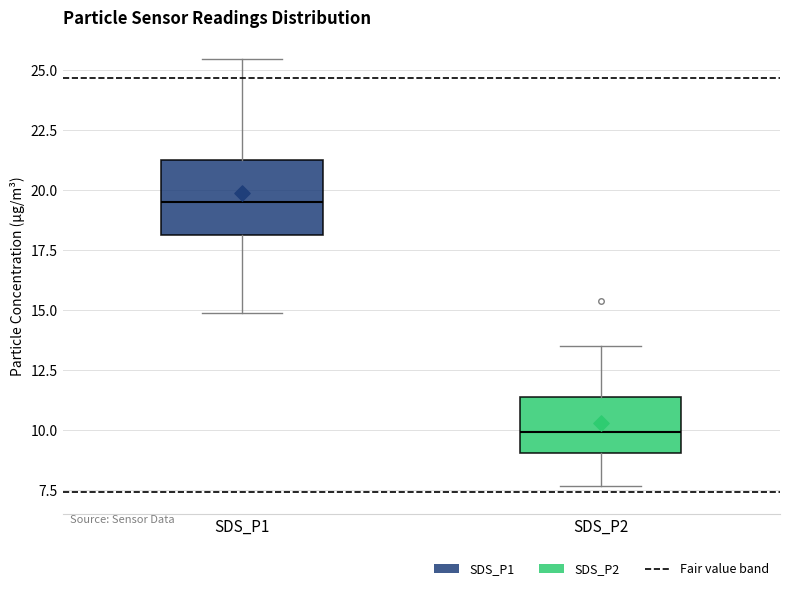

Reading left to right, transcribe this box plot: for each box, give where its median line is, the range the box spans, and where its two whiskers end, as read against the y-axis. The values are not printed on the chart, so give them approximately, as read against the axis.

SDS_P1: median 19.5, box 18.0 to 21.5, whiskers 15.0 to 25.5
SDS_P2: median 10.0, box 9.0 to 11.5, whiskers 7.5 to 13.5